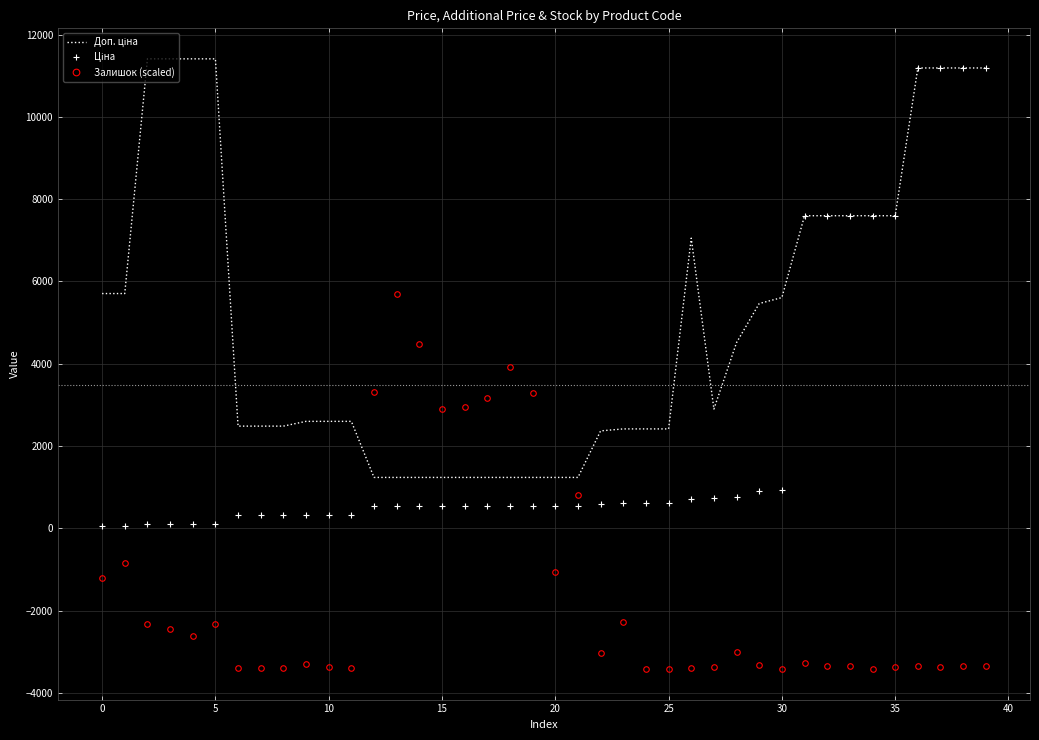

What is the maximum value shown in the chart?

11410.0